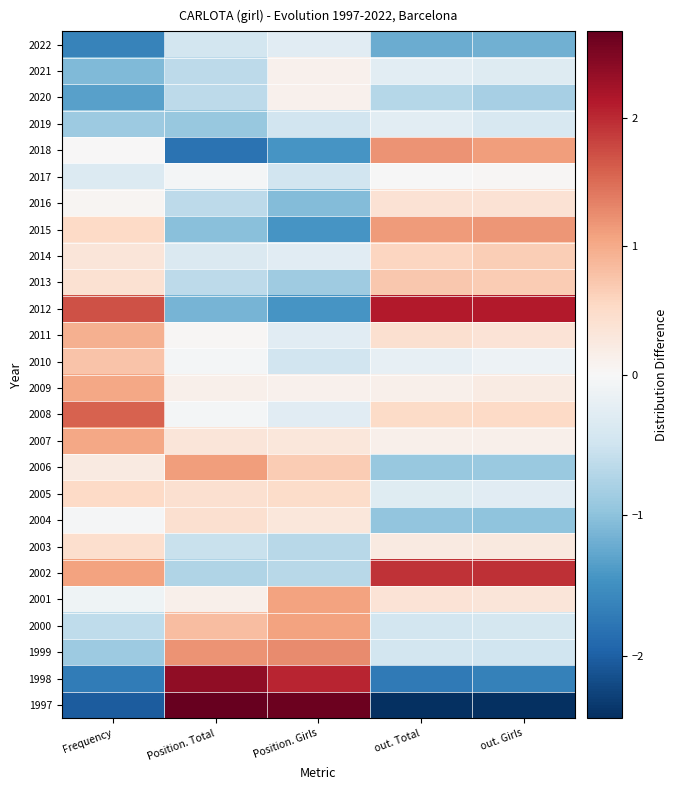

Reading left to right, what are all the values shown in this chart?

2022: Frequency=-1.6	Position. Total=-0.4	Position. Girls=-0.3	out. Total=-1.2	out. Girls=-1.2
2021: Frequency=-1.1	Position. Total=-0.6	Position. Girls=0.1	out. Total=-0.3	out. Girls=-0.3
2020: Frequency=-1.3	Position. Total=-0.6	Position. Girls=0.1	out. Total=-0.7	out. Girls=-0.8
2019: Frequency=-0.9	Position. Total=-0.9	Position. Girls=-0.5	out. Total=-0.3	out. Girls=-0.4
2018: Frequency=0.0	Position. Total=-1.8	Position. Girls=-1.4	out. Total=1.2	out. Girls=1.1
2017: Frequency=-0.3	Position. Total=-0.1	Position. Girls=-0.5	out. Total=-0.0	out. Girls=0.0
2016: Frequency=0.1	Position. Total=-0.6	Position. Girls=-1.1	out. Total=0.4	out. Girls=0.4
2015: Frequency=0.5	Position. Total=-1.0	Position. Girls=-1.4	out. Total=1.1	out. Girls=1.2
2014: Frequency=0.3	Position. Total=-0.3	Position. Girls=-0.3	out. Total=0.6	out. Girls=0.7
2013: Frequency=0.4	Position. Total=-0.6	Position. Girls=-0.9	out. Total=0.7	out. Girls=0.7
2012: Frequency=1.7	Position. Total=-1.1	Position. Girls=-1.4	out. Total=2.1	out. Girls=2.1
2011: Frequency=1.0	Position. Total=0.0	Position. Girls=-0.3	out. Total=0.4	out. Girls=0.4
2010: Frequency=0.8	Position. Total=-0.1	Position. Girls=-0.5	out. Total=-0.2	out. Girls=-0.1
2009: Frequency=1.0	Position. Total=0.1	Position. Girls=0.1	out. Total=0.1	out. Girls=0.2
2008: Frequency=1.6	Position. Total=-0.1	Position. Girls=-0.3	out. Total=0.5	out. Girls=0.5
2007: Frequency=1.0	Position. Total=0.3	Position. Girls=0.3	out. Total=0.1	out. Girls=0.1
2006: Frequency=0.2	Position. Total=1.1	Position. Girls=0.7	out. Total=-0.9	out. Girls=-0.9
2005: Frequency=0.5	Position. Total=0.4	Position. Girls=0.5	out. Total=-0.3	out. Girls=-0.3
2004: Frequency=-0.0	Position. Total=0.4	Position. Girls=0.3	out. Total=-1.0	out. Girls=-1.0
2003: Frequency=0.4	Position. Total=-0.5	Position. Girls=-0.7	out. Total=0.2	out. Girls=0.3
2002: Frequency=1.1	Position. Total=-0.7	Position. Girls=-0.7	out. Total=1.9	out. Girls=2.0
2001: Frequency=-0.1	Position. Total=0.1	Position. Girls=1.1	out. Total=0.4	out. Girls=0.3
2000: Frequency=-0.6	Position. Total=0.8	Position. Girls=1.1	out. Total=-0.4	out. Girls=-0.4
1999: Frequency=-0.9	Position. Total=1.2	Position. Girls=1.3	out. Total=-0.4	out. Girls=-0.5
1998: Frequency=-1.7	Position. Total=2.4	Position. Girls=2.0	out. Total=-1.7	out. Girls=-1.7
1997: Frequency=-2.0	Position. Total=2.7	Position. Girls=2.6	out. Total=-2.4	out. Girls=-2.4